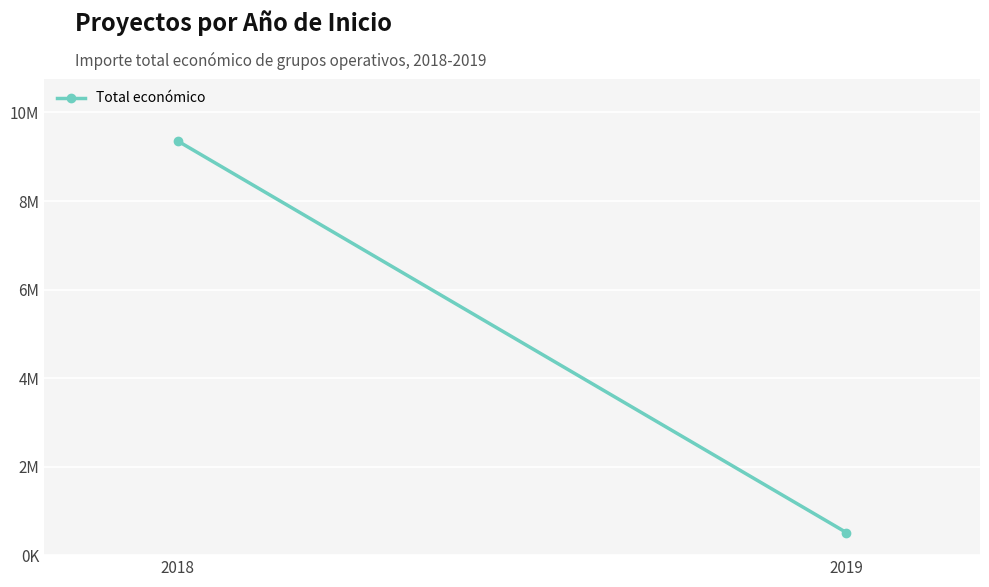

Count the values in the range 511047 to 9353526.

2